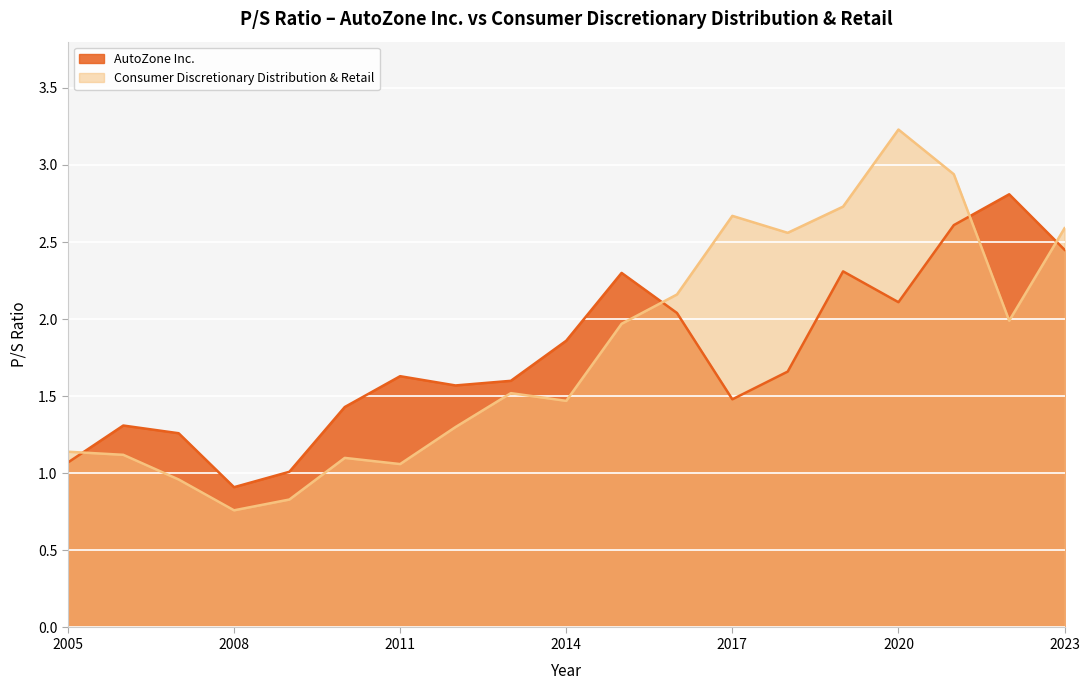

What value does the AutoZone Inc. series have at 2008?

0.9